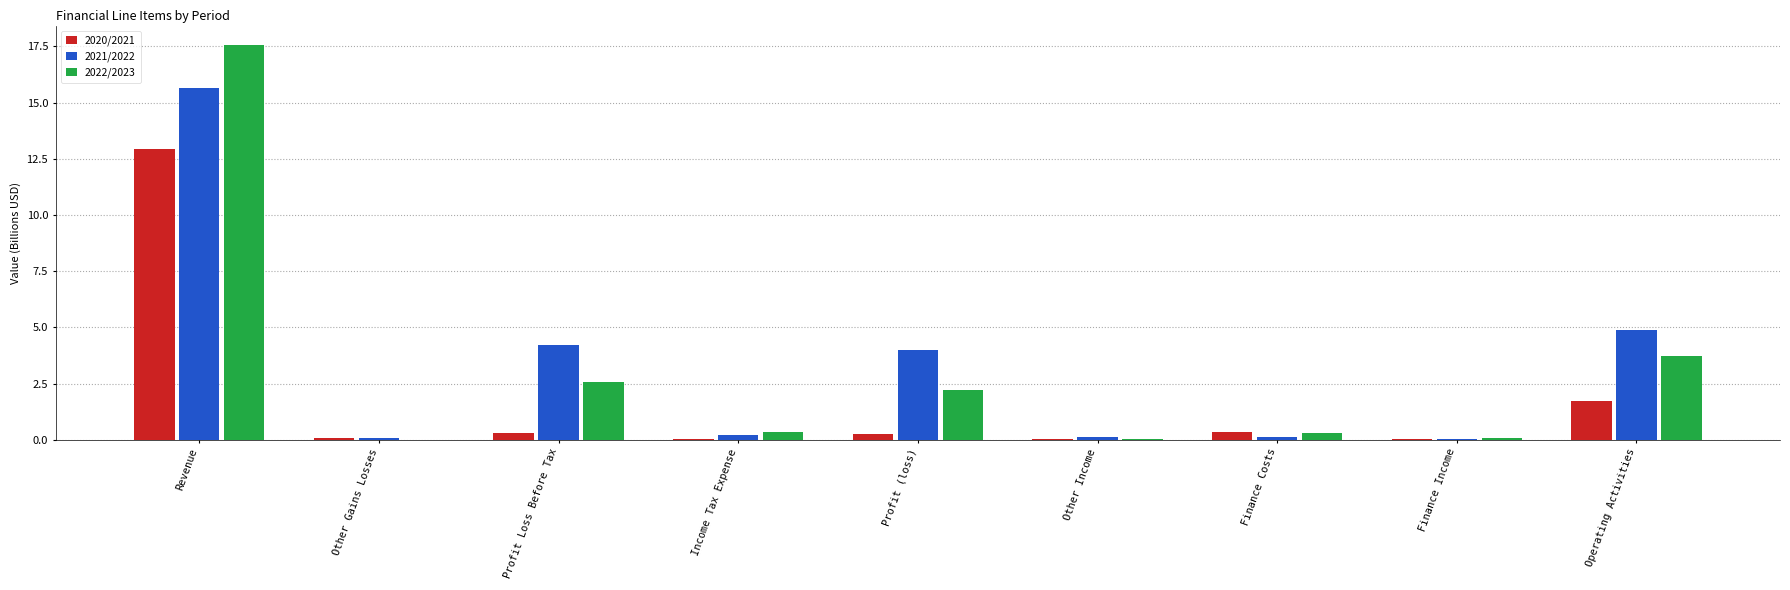

The 2021/2022 series shows 7.6 at Revenue. True or false?

False